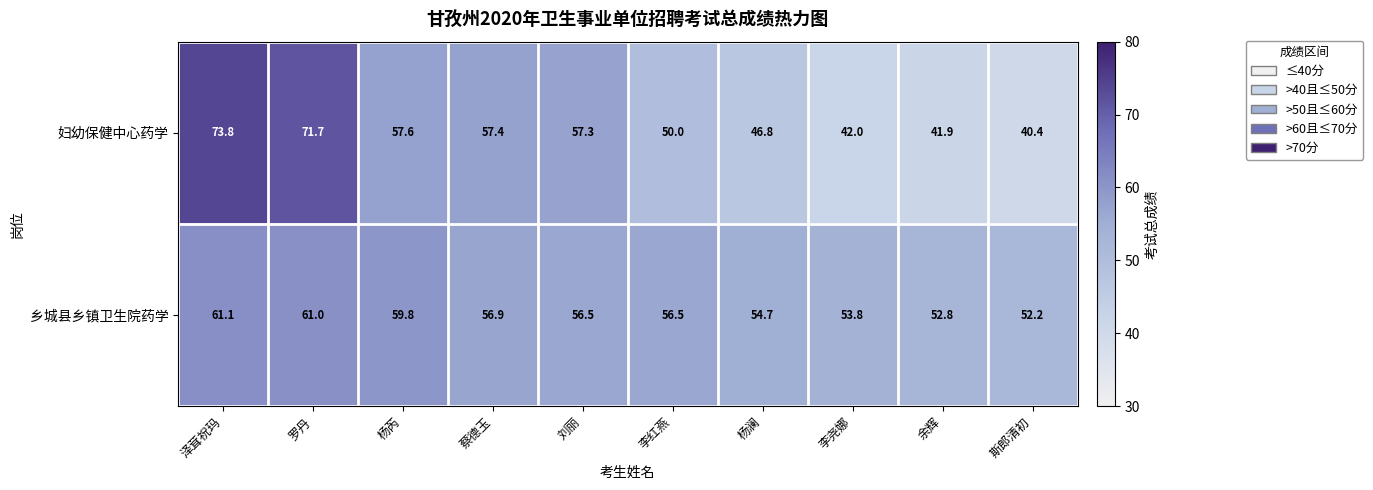

What is the average value of the 乡城县乡镇卫生院药学 series?

56.5